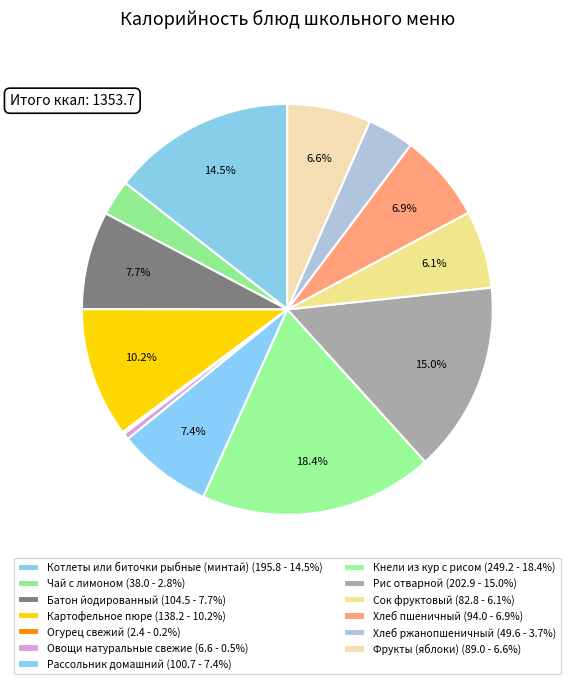

Is it true that Хлеб пшеничный is 20% of the pie?

False